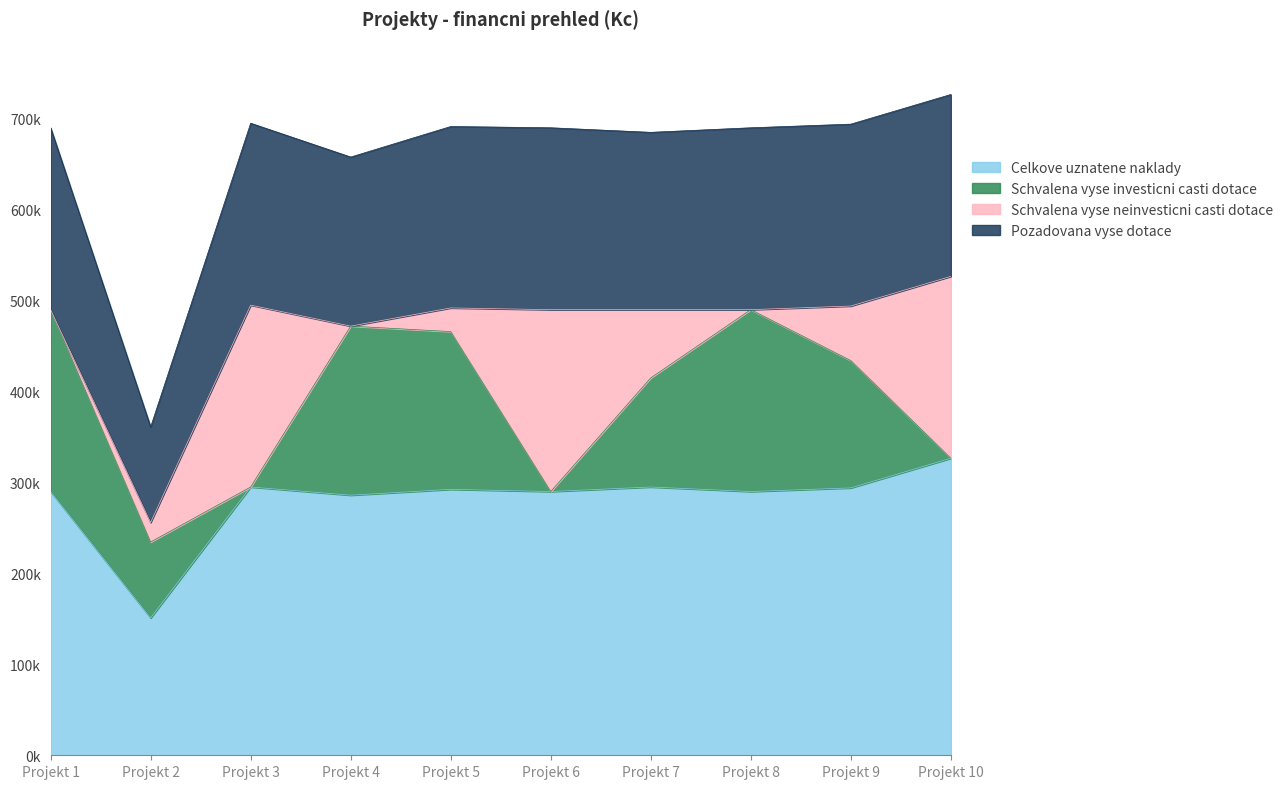

Count the number of categories in the chart.

10